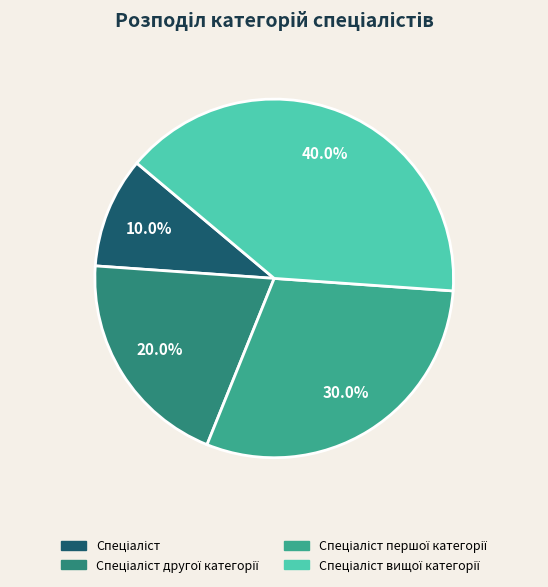

How many segments does this pie chart have?

4